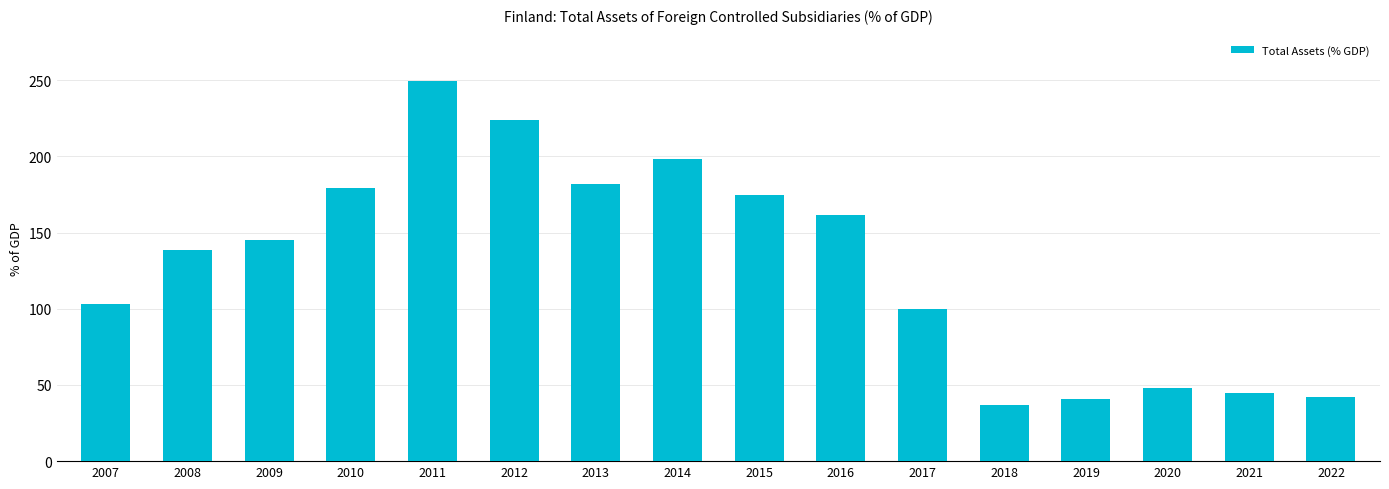

Between 2022 and 2009, which is larger?

2009